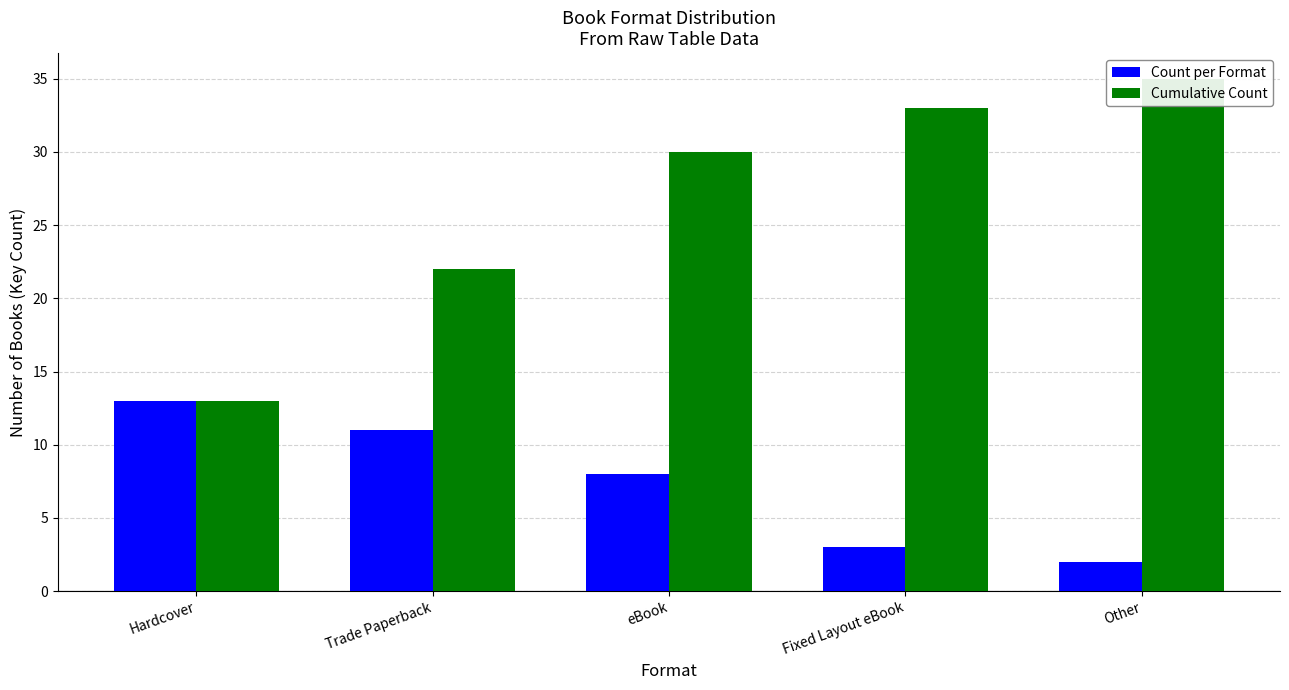

What is the label of the 5th bar from the left?

Other